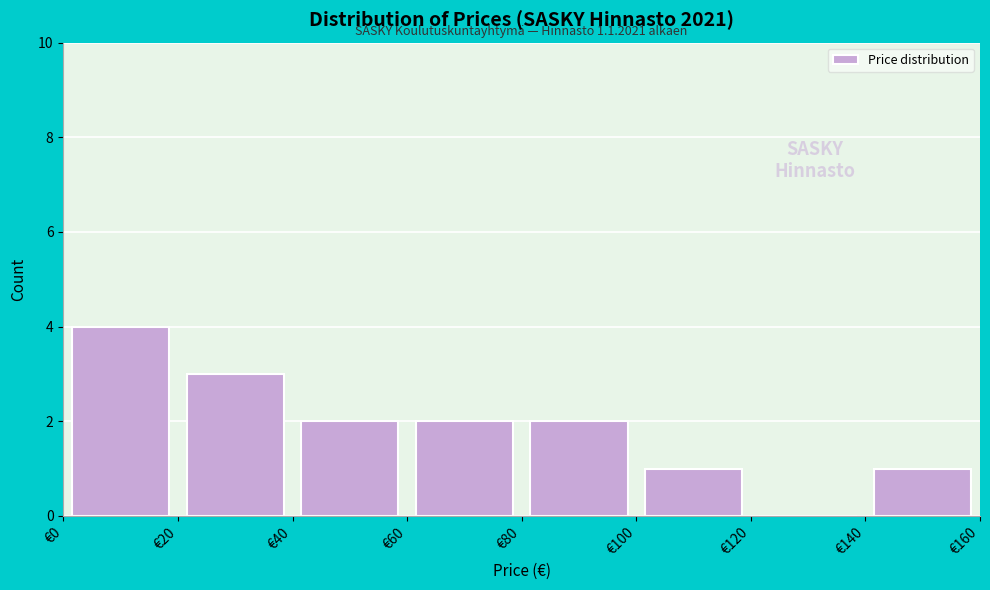

Which range on the x-axis has the tallest bar?

0 to 20